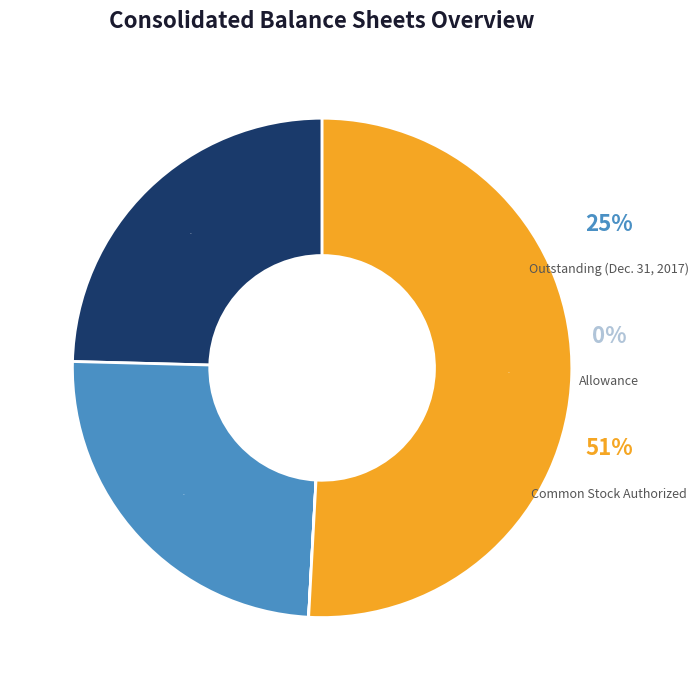

To the nearest percent, what percentage of the pie is Issued (Mar. 31, 2018)?

25%